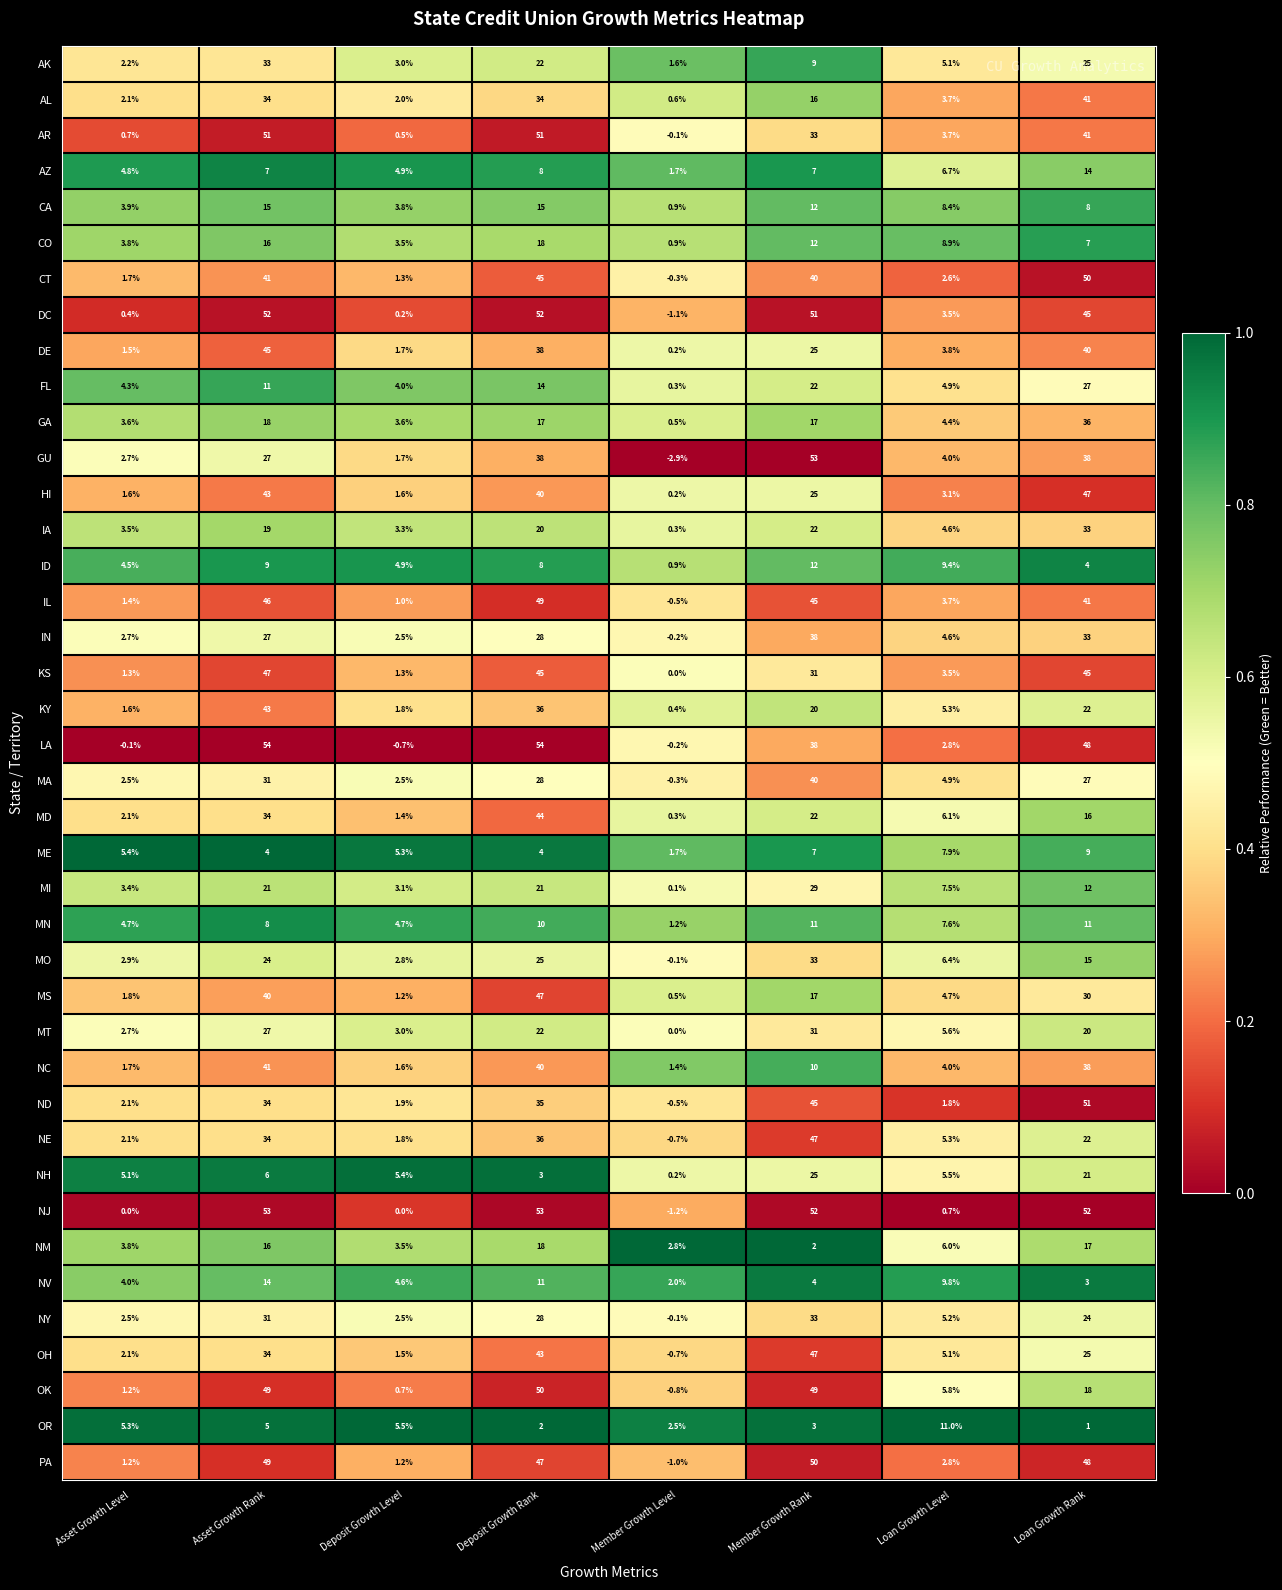

Which series has the widest spread of values?

GU